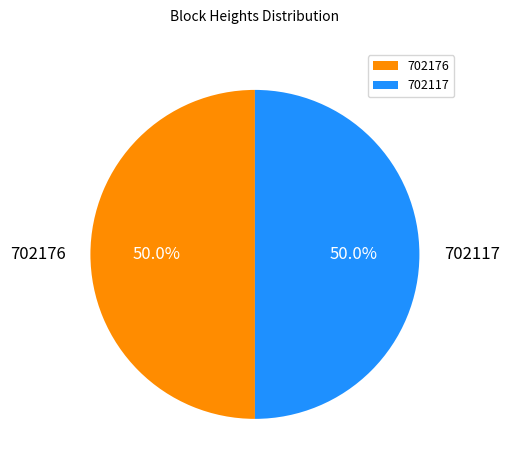

What is the ratio of the value at 702176 to the value at 702117?

1.0